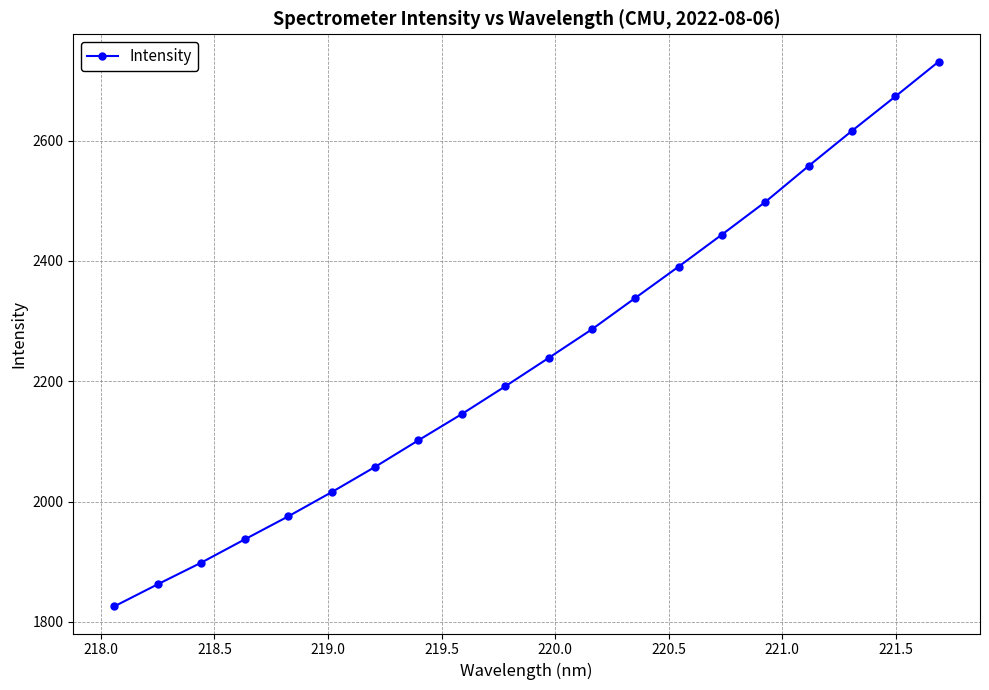

True or false: the data has more than 2 interior local peaks.

False